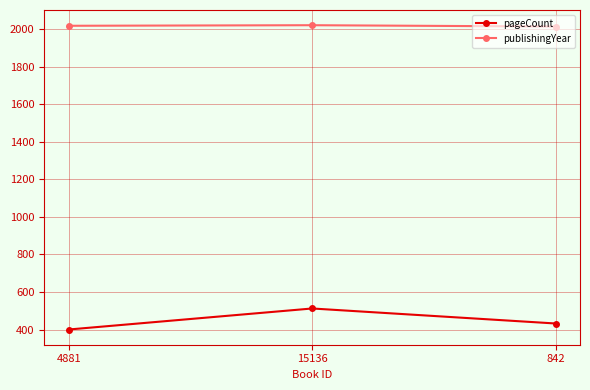

What is the difference between the maximum and minimum values in the publishingYear series?

7